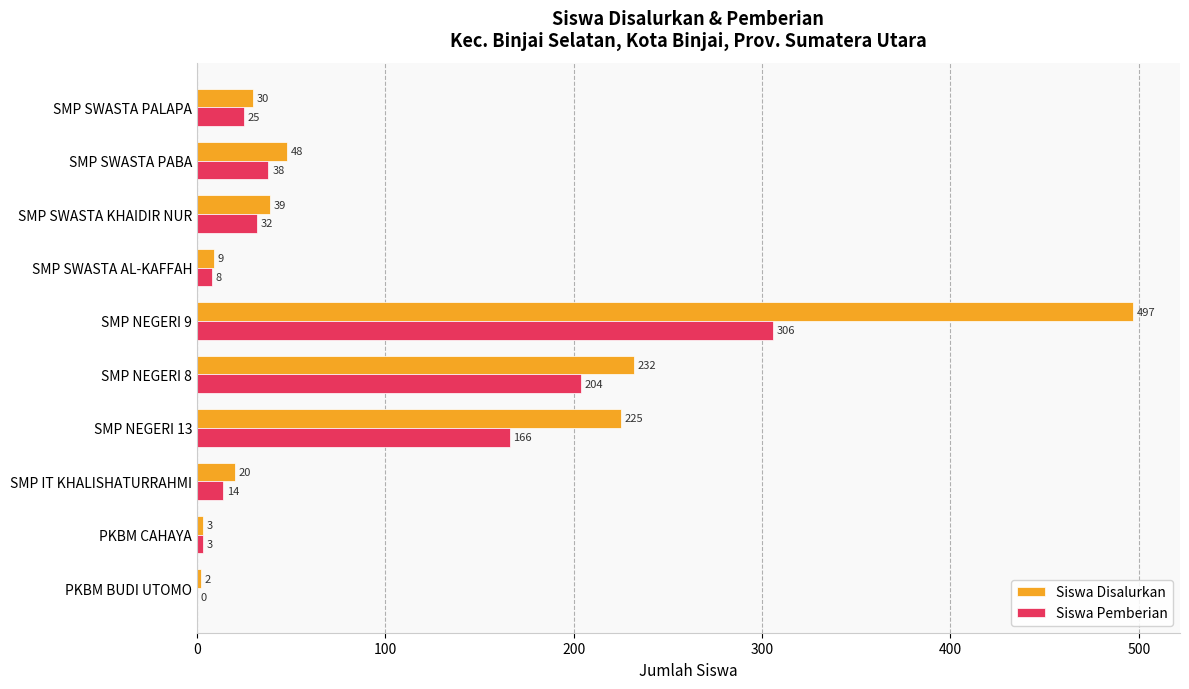

At which label is Siswa Disalurkan closest to 249?

SMP NEGERI 8